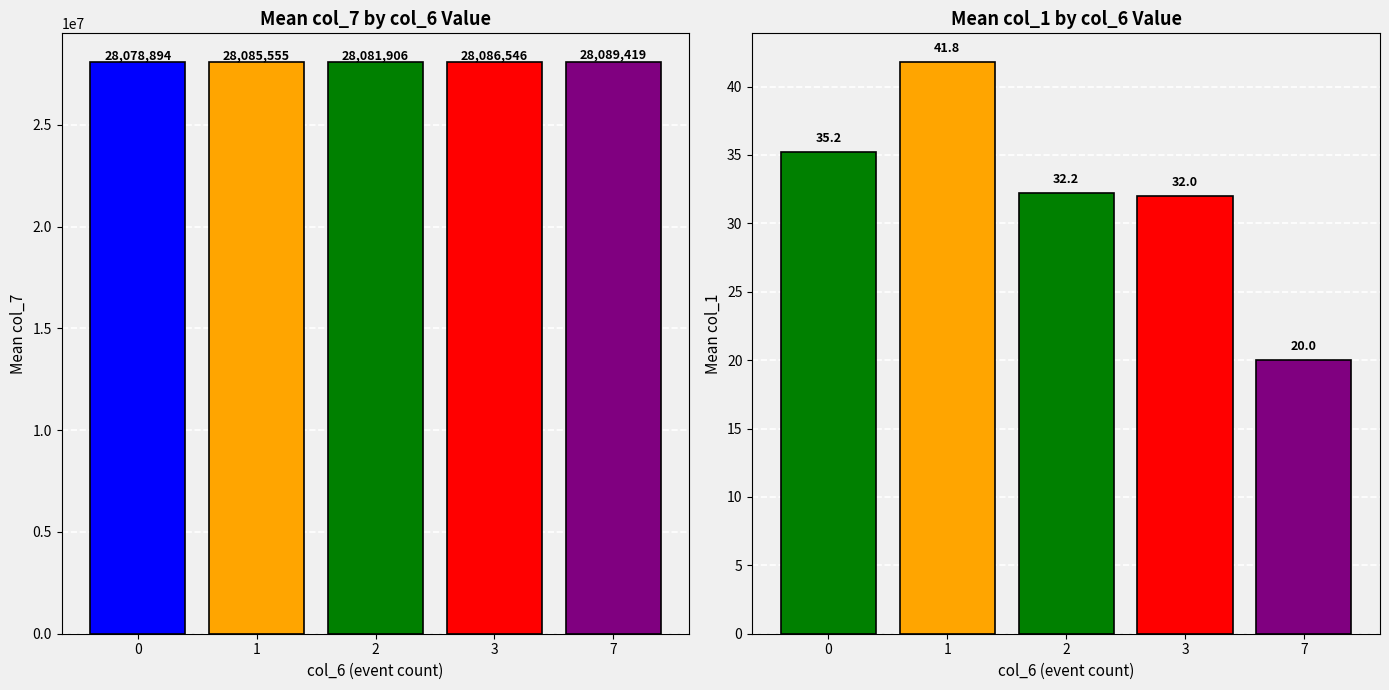

Which has a higher value, 1 or 7?

7